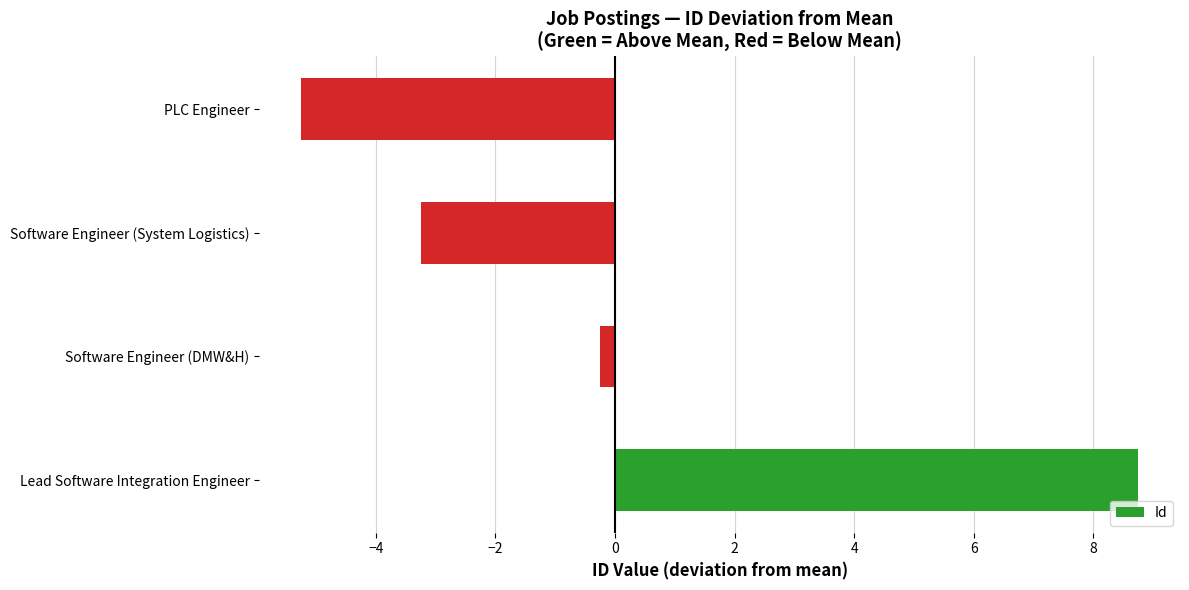

What is the minimum value shown in the chart?

-5.2